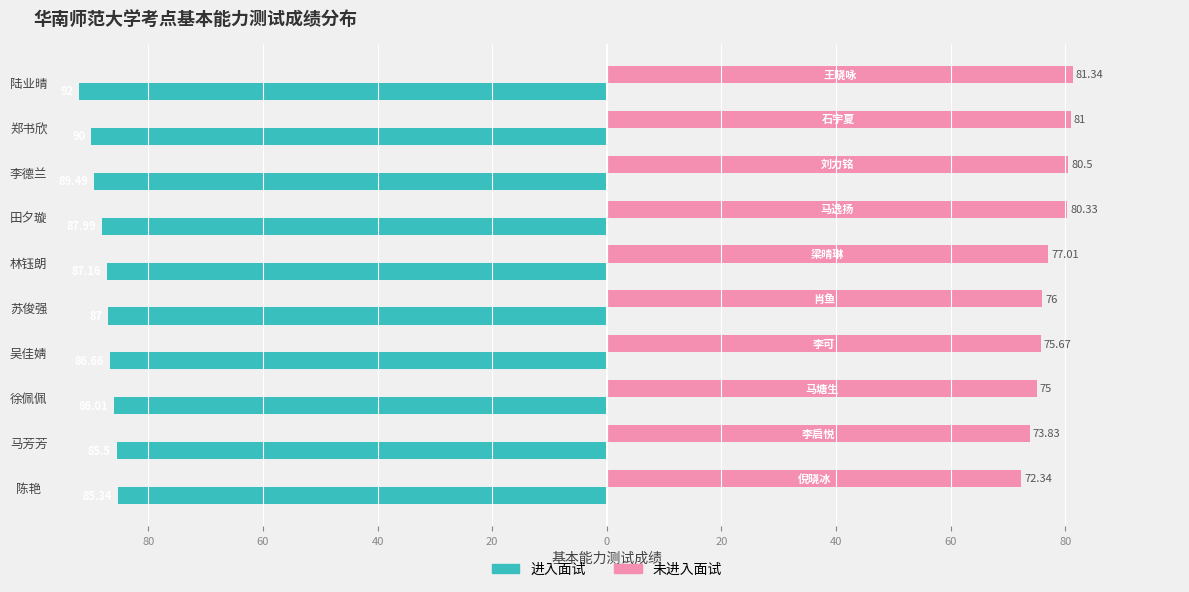

What are all the series names shown in the legend?

进入面试, 未进入面试